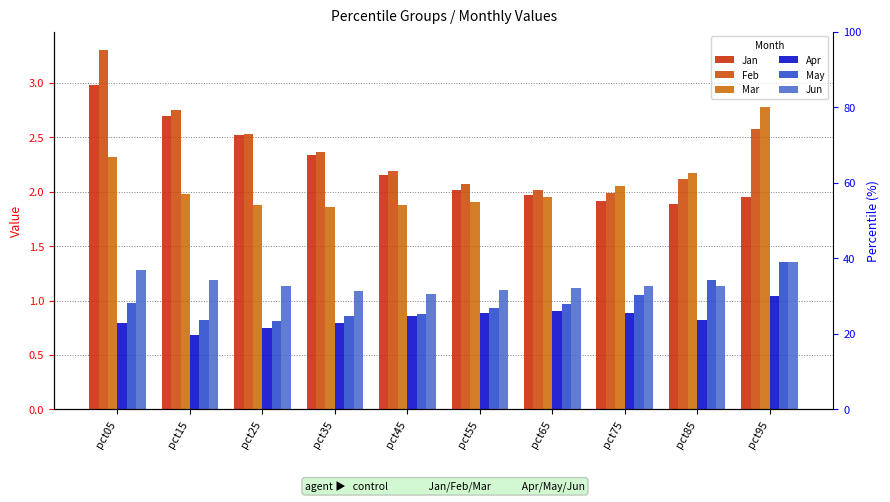

What is the difference between the Feb values at pct55 and pct05?

1.2